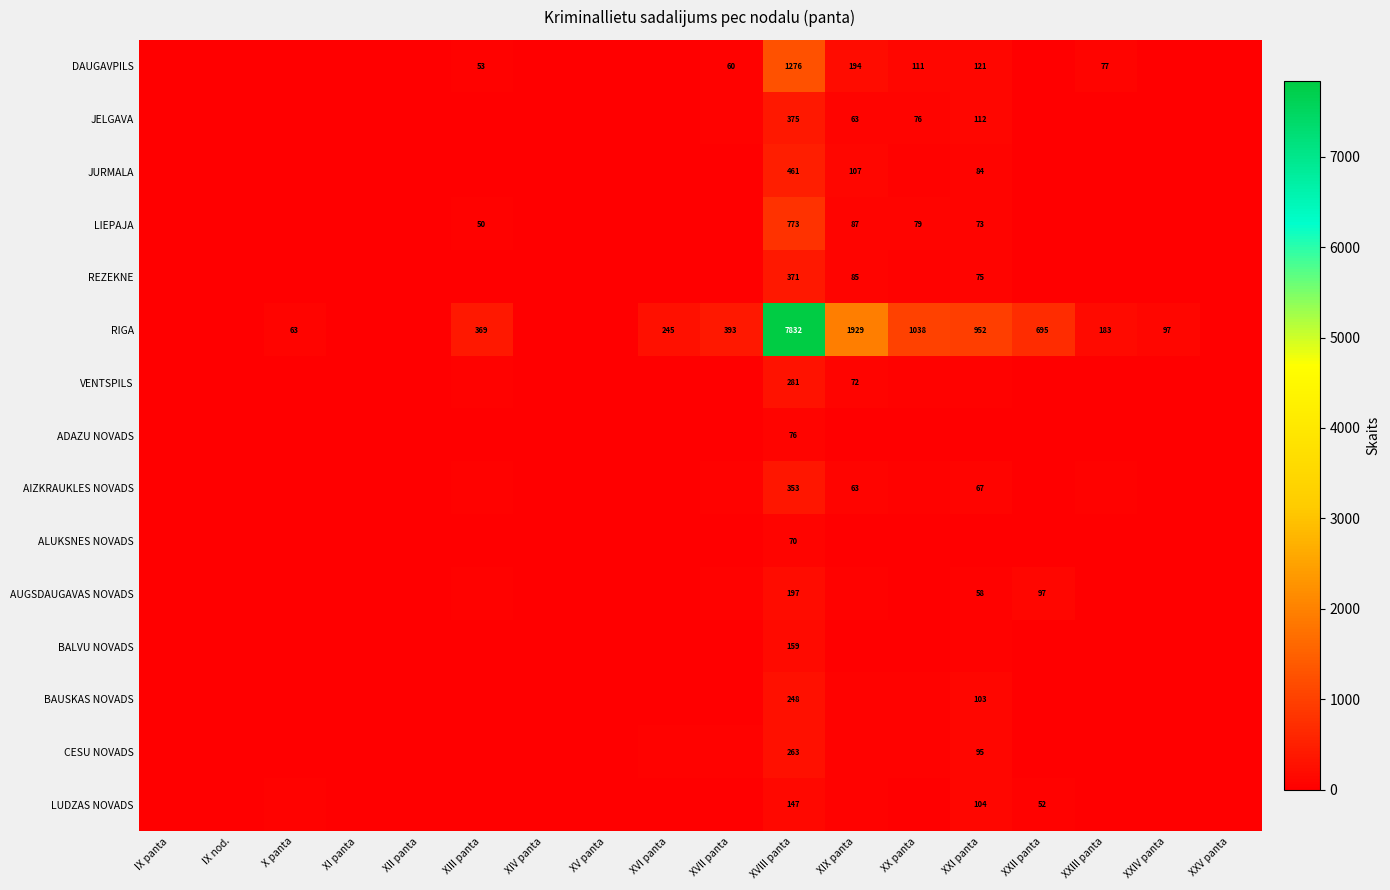

At which category is the sum across all series the highest?

XVIII panta